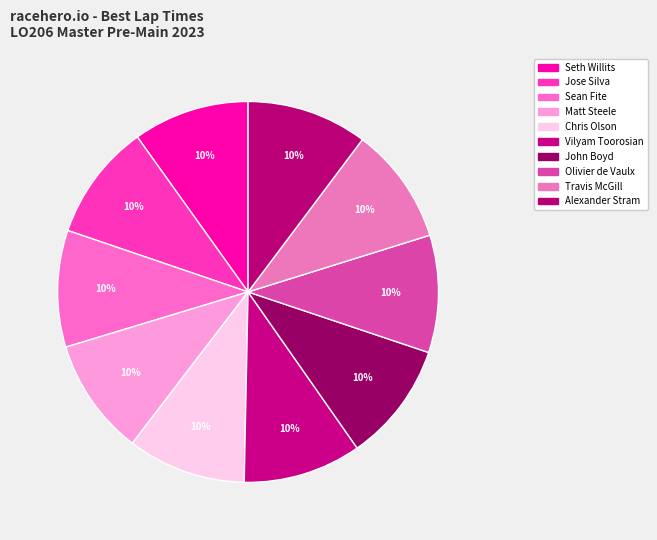

Count the number of slices in the pie.

10